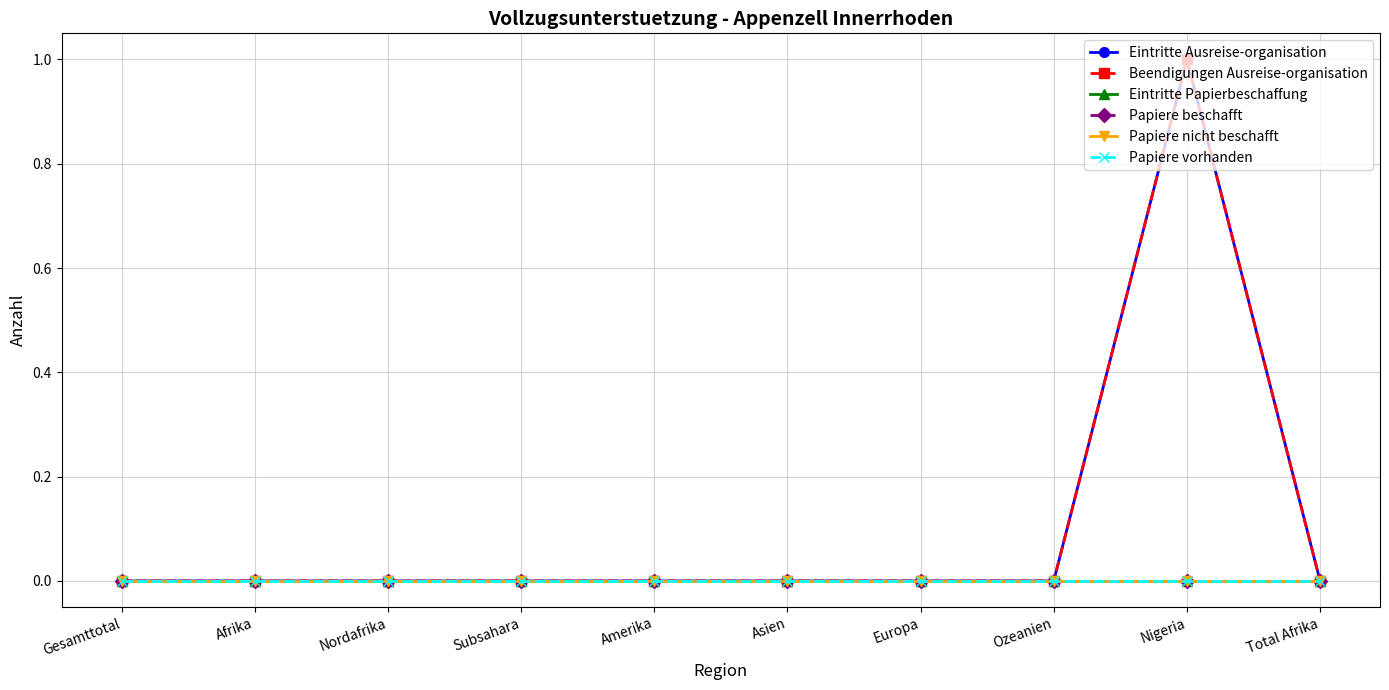

Which series has the largest range (max minus min)?

Eintritte Ausreise-organisation